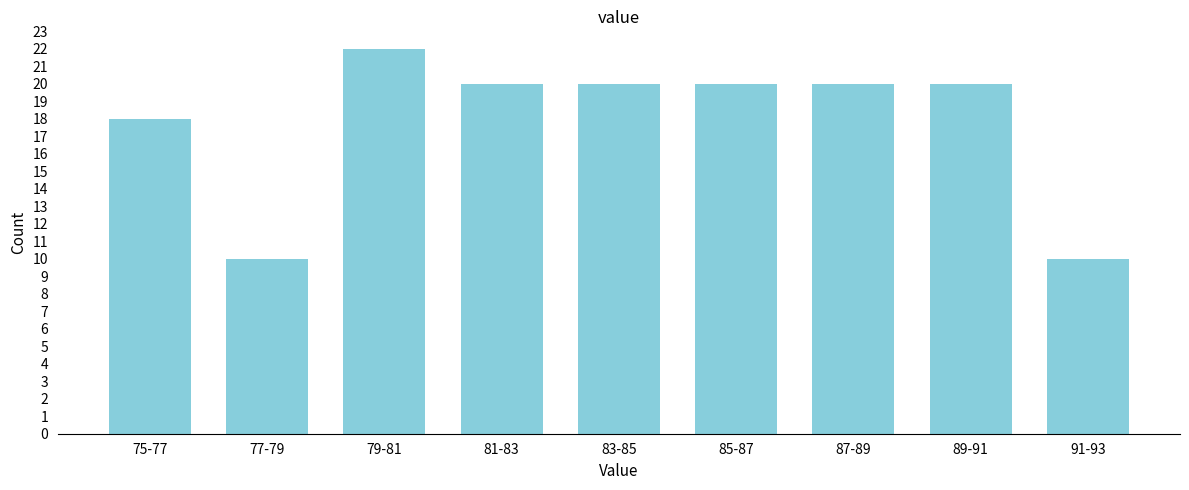

Reading left to right, transcribe all the data shown in this chart.

75-77=18	77-79=10	79-81=22	81-83=20	83-85=20	85-87=20	87-89=20	89-91=20	91-93=10